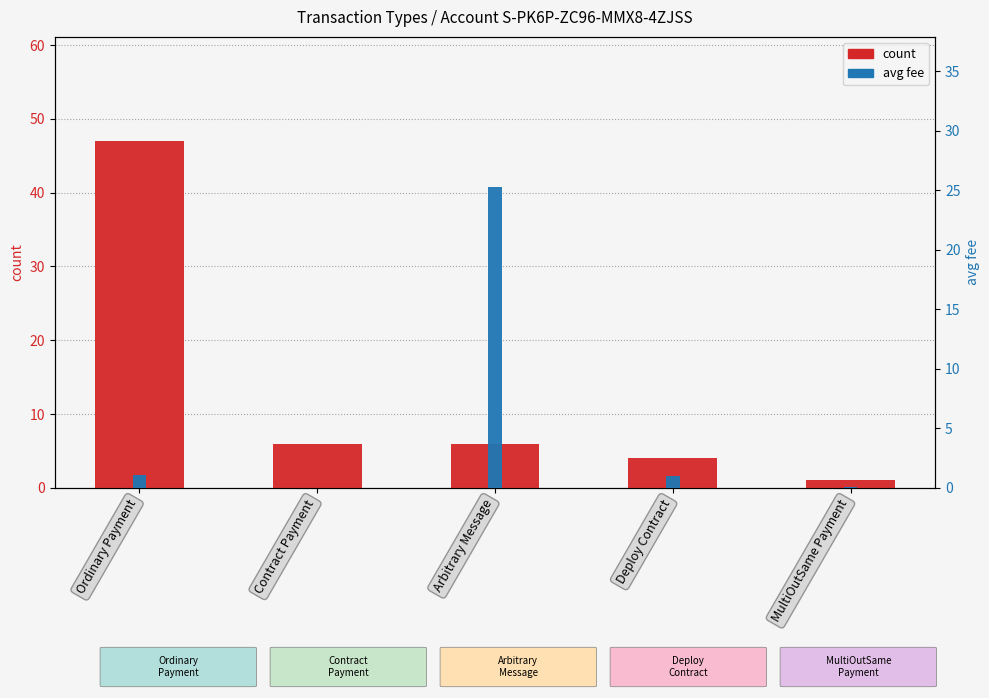

How many groups of bars are there?

5